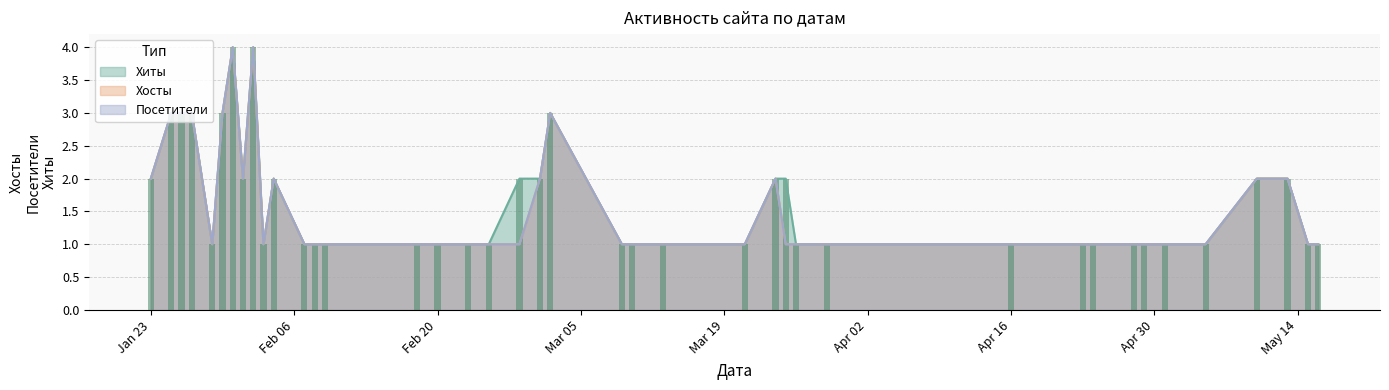

What is the average value of the Посетители series?

2